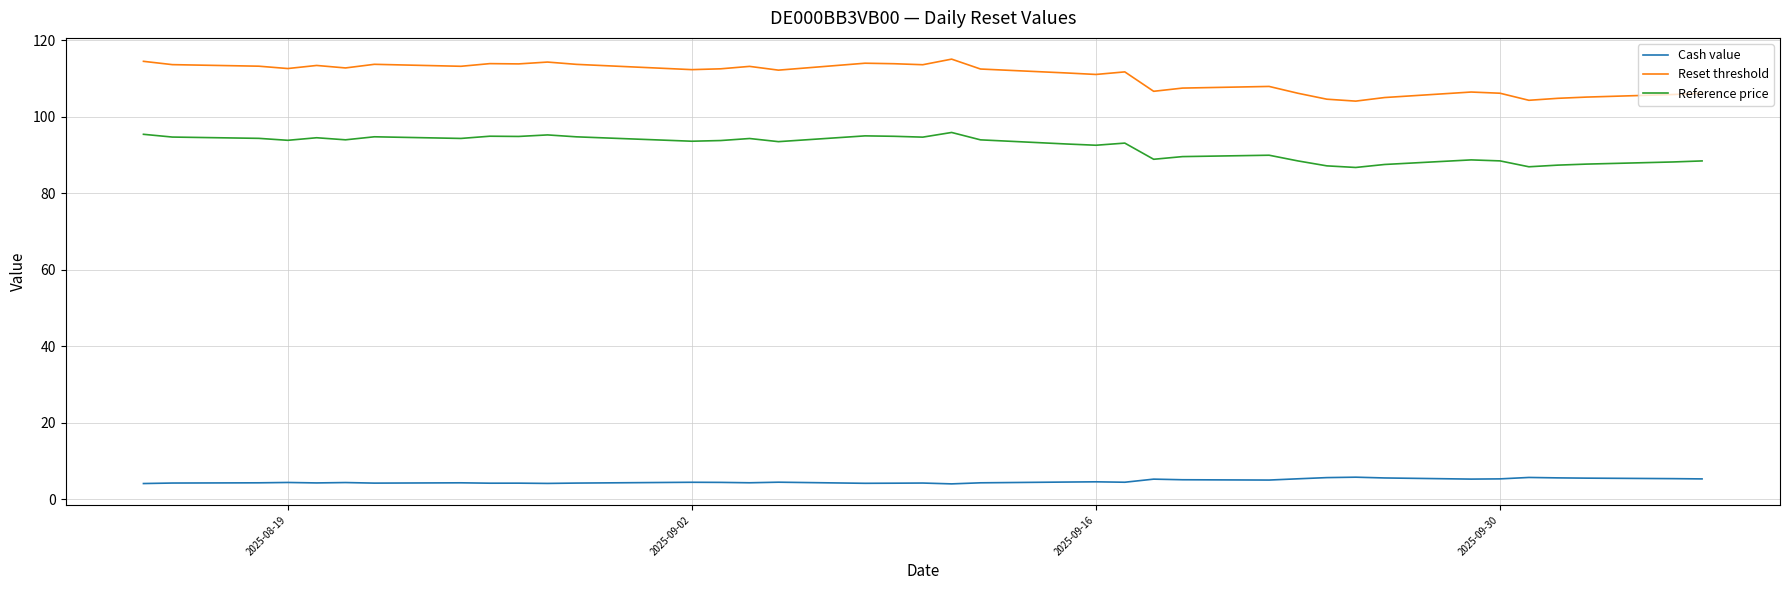

Which series has the largest total across all categories?

Reset threshold